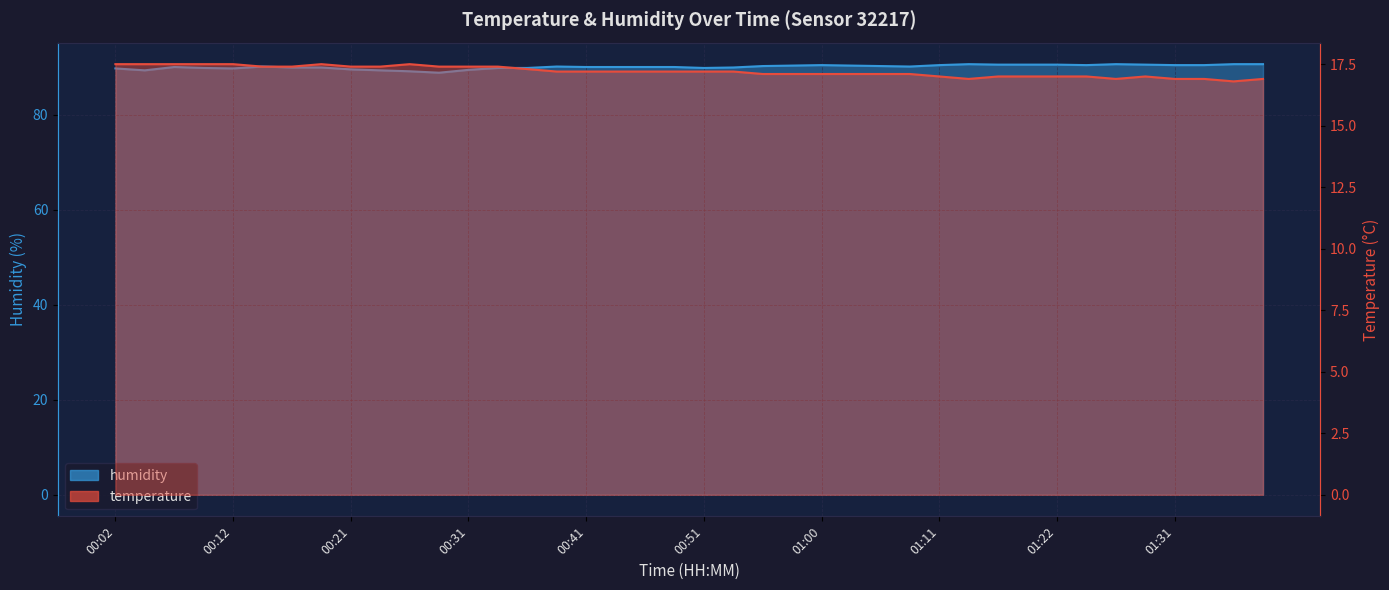

What are all the series names shown in the legend?

temperature, humidity